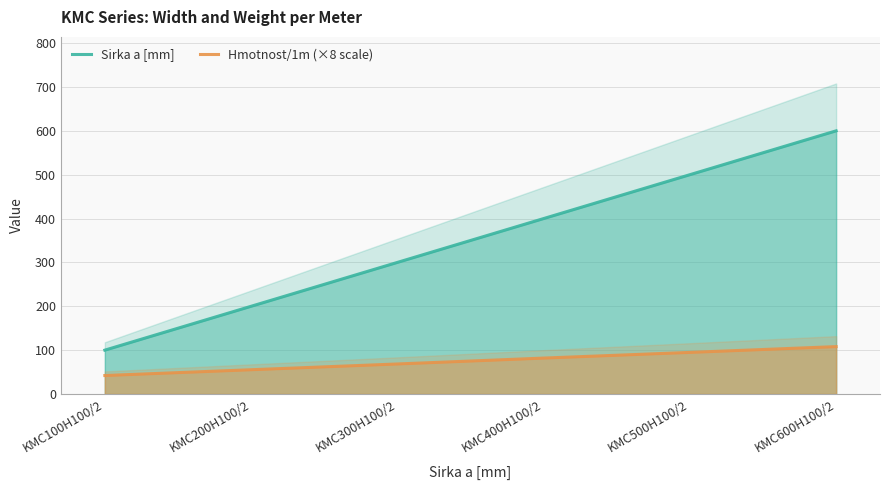

What are all the series names shown in the legend?

Sirka a [mm], Hmotnost/1m (×8 scale)